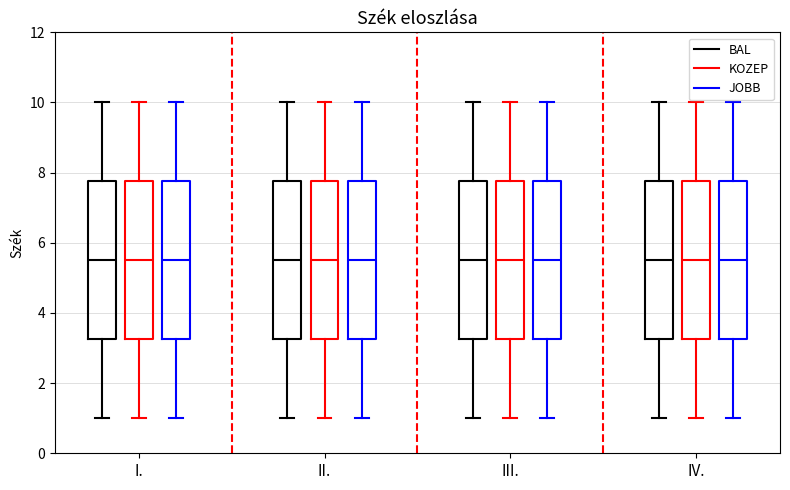

Reading left to right, transcribe this box plot: for each box, give where its median line is, the range the box spans, and where its two whiskers end, as read against the y-axis. The values are not printed on the chart, so give them approximately, as read against the axis.

I. (BAL): median 5.6, box 3.2 to 7.8, whiskers 1.0 to 10.0
I. (KOZEP): median 5.6, box 3.2 to 7.8, whiskers 1.0 to 10.0
I. (JOBB): median 5.6, box 3.2 to 7.8, whiskers 1.0 to 10.0
II. (BAL): median 5.6, box 3.2 to 7.8, whiskers 1.0 to 10.0
II. (KOZEP): median 5.6, box 3.2 to 7.8, whiskers 1.0 to 10.0
II. (JOBB): median 5.6, box 3.2 to 7.8, whiskers 1.0 to 10.0
III. (BAL): median 5.6, box 3.2 to 7.8, whiskers 1.0 to 10.0
III. (KOZEP): median 5.6, box 3.2 to 7.8, whiskers 1.0 to 10.0
III. (JOBB): median 5.6, box 3.2 to 7.8, whiskers 1.0 to 10.0
IV. (BAL): median 5.6, box 3.2 to 7.8, whiskers 1.0 to 10.0
IV. (KOZEP): median 5.6, box 3.2 to 7.8, whiskers 1.0 to 10.0
IV. (JOBB): median 5.6, box 3.2 to 7.8, whiskers 1.0 to 10.0